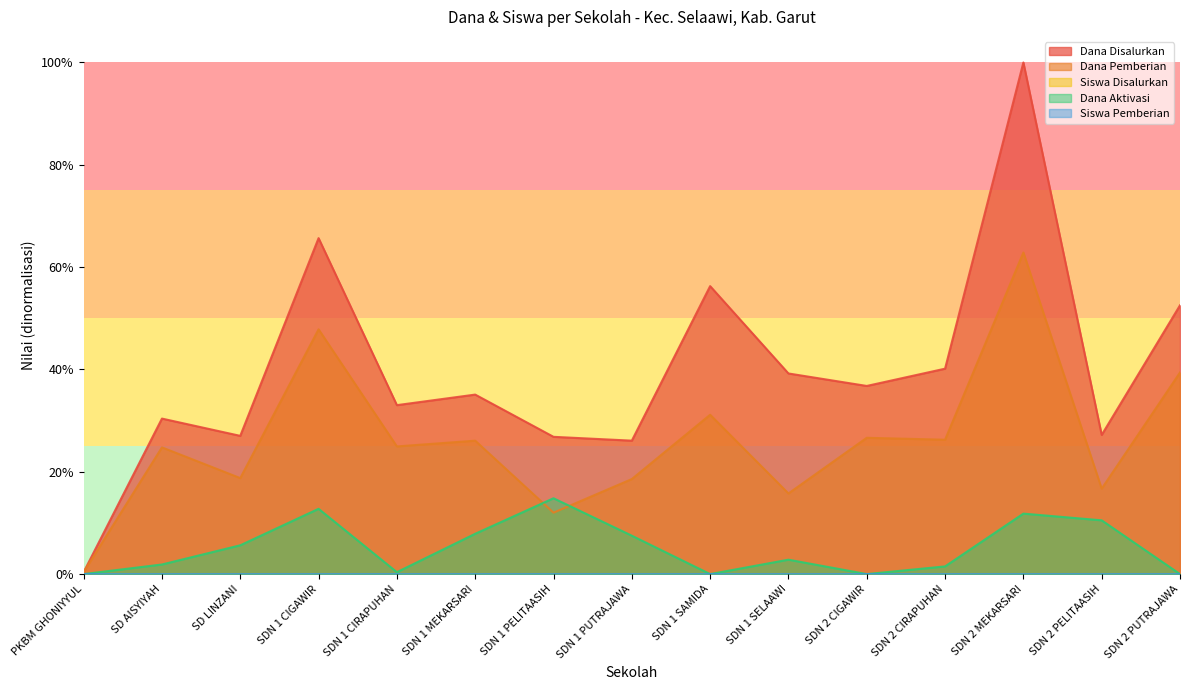

What is the sum of all Dana Aktivasi values?

0.8